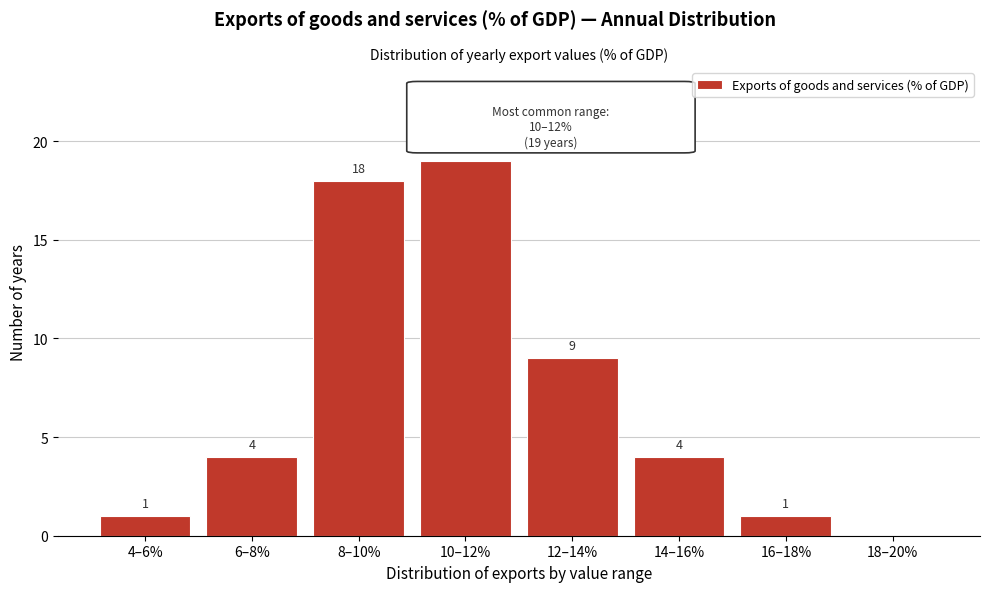

Reading left to right, list all the values displayed in this chart.

4–6%=1	6–8%=4	8–10%=18	10–12%=19	12–14%=9	14–16%=4	16–18%=1	18–20%=0